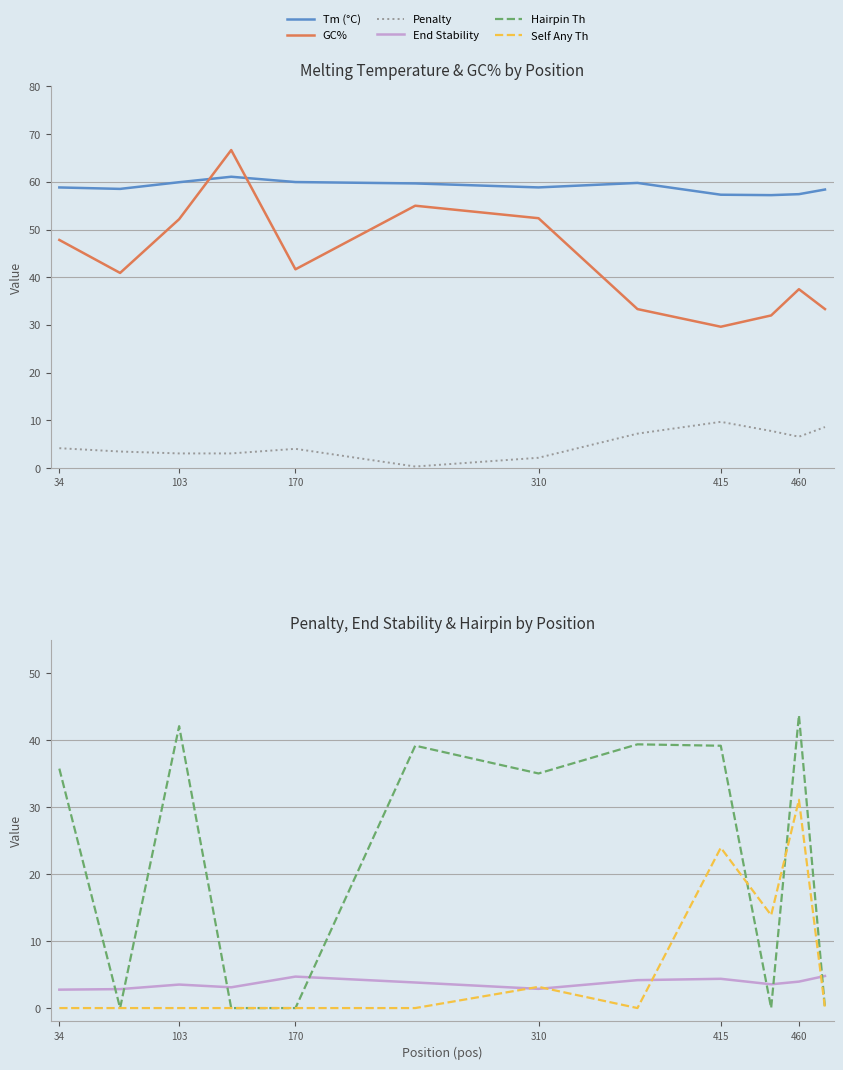

At how many categories does at least one series exceed 9?

12